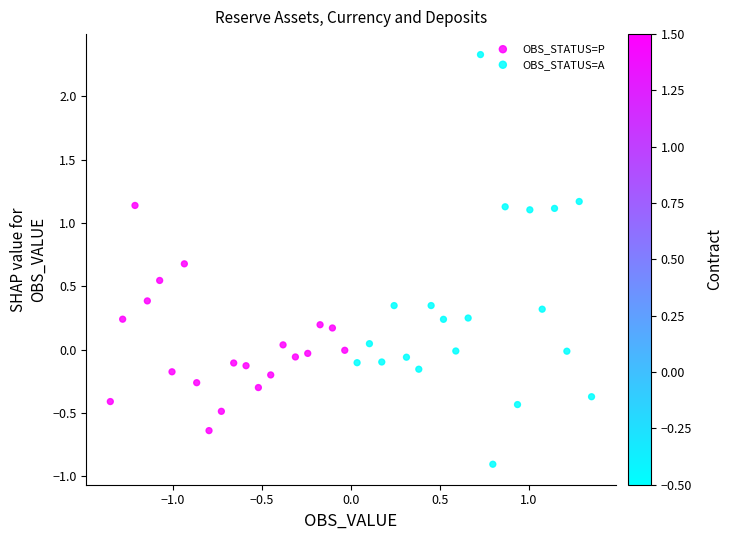

Which series has the largest Y range (max minus min)?

OBS_STATUS=A